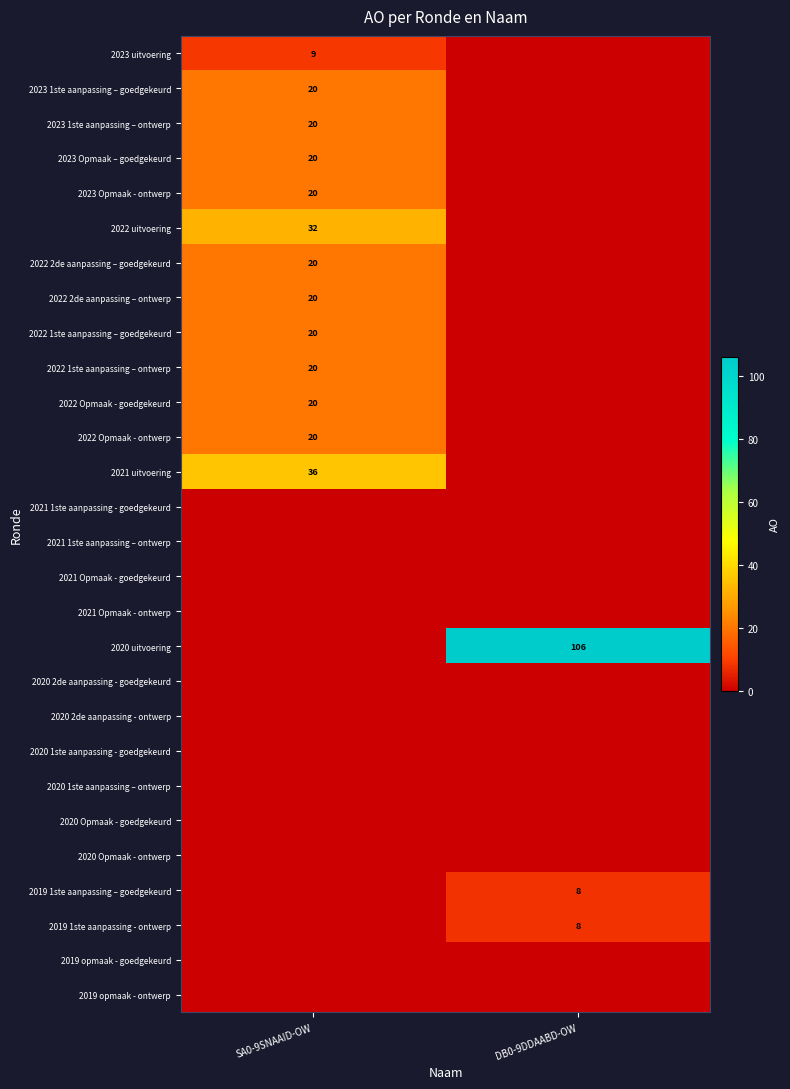

The 2022 uitvoering series shows 32 at SA0-9SNAAID-OW. True or false?

True